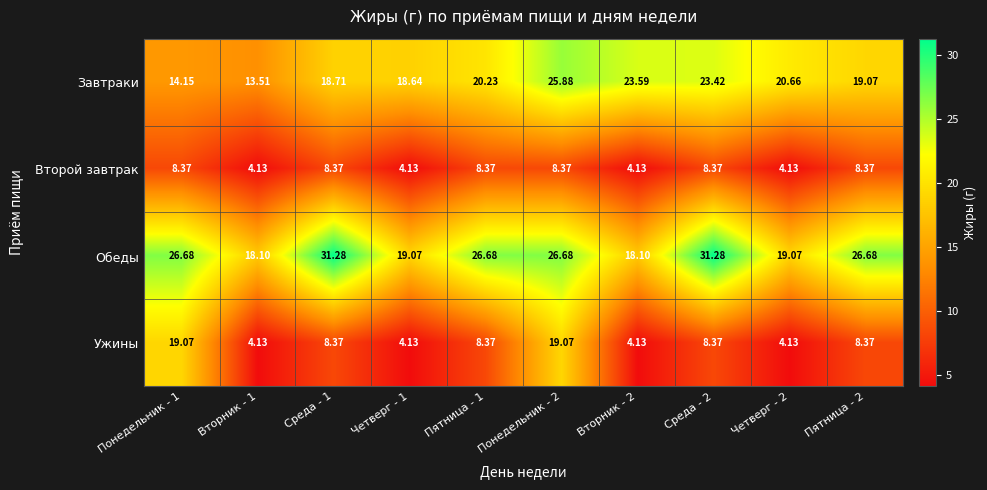

Which series has the widest spread of values?

Ужины